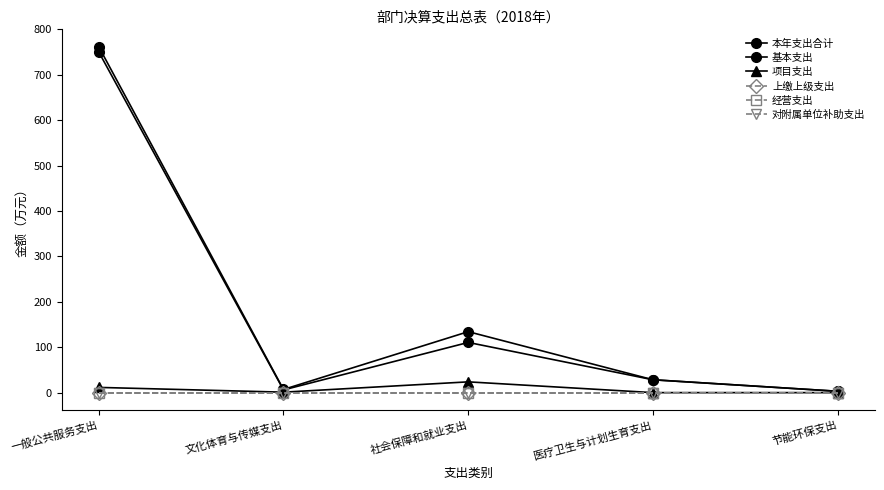

Between 医疗卫生与计划生育支出 and 文化体育与传媒支出, which is larger?

医疗卫生与计划生育支出